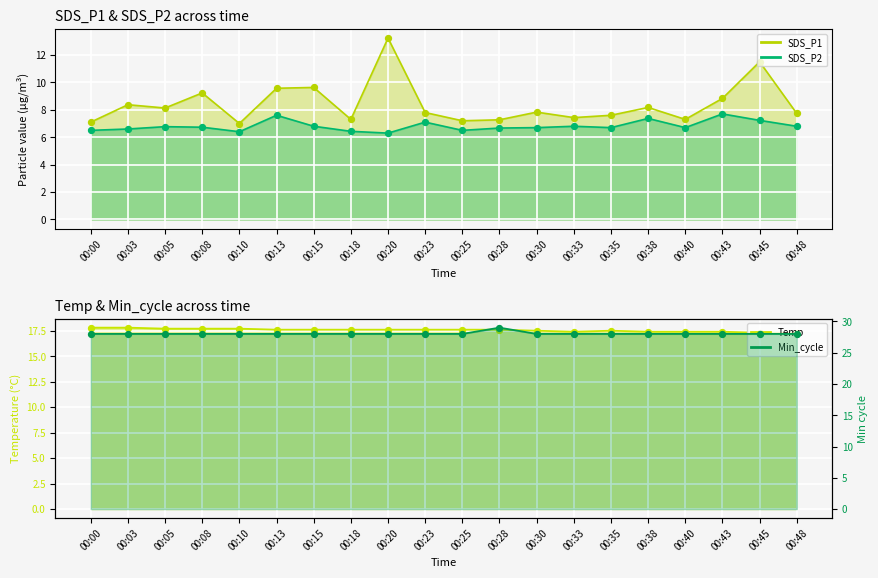

Which series has the largest Y range (max minus min)?

SDS_P1